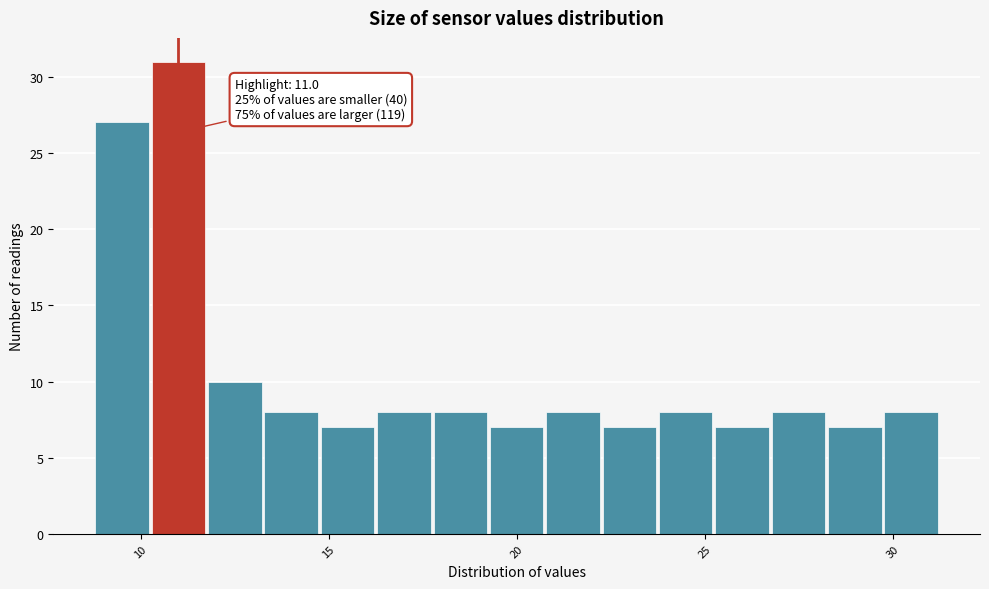

Around what value on the x-axis is the tallest bar? Give the approximate position of its centre, as read against the axis.

11.0